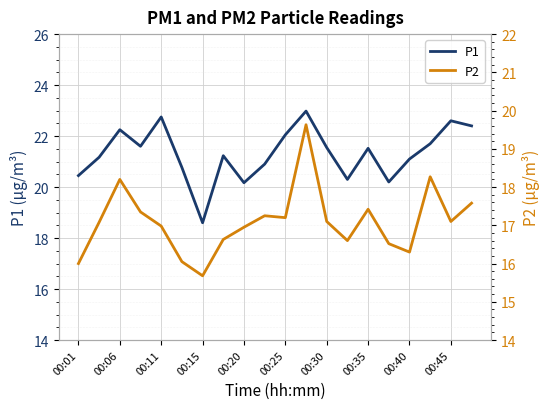

Rank the series by their average value, from highest to lowest.

P1, P2